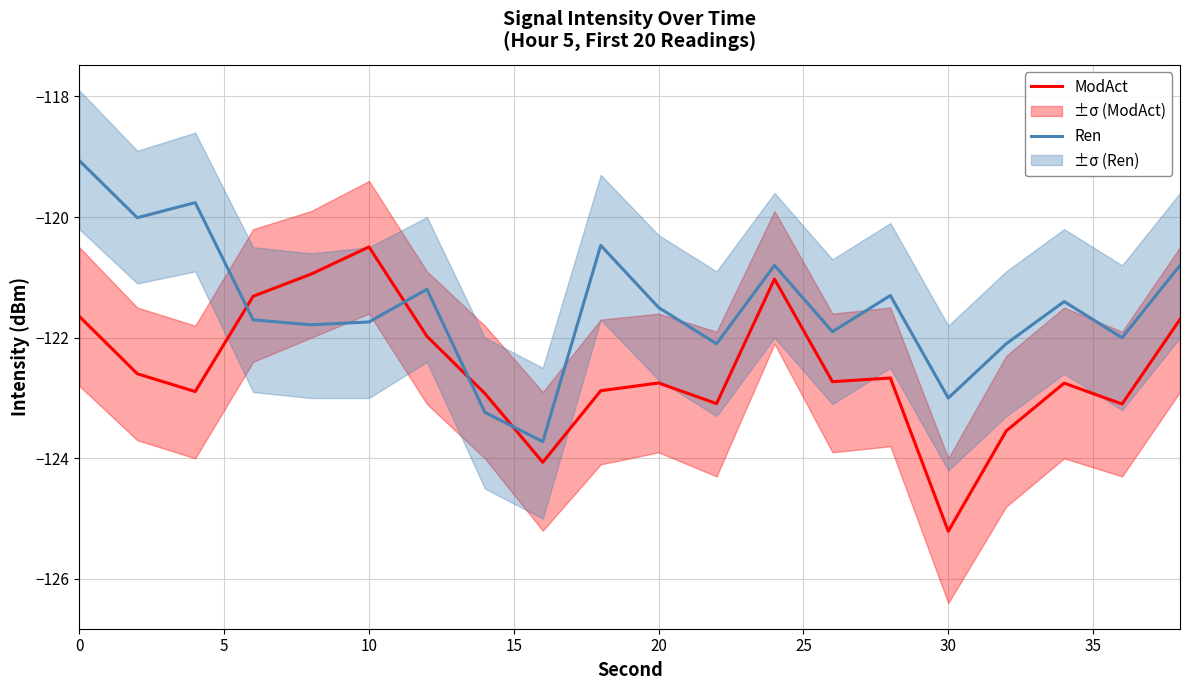

What is the minimum value for ModAct?

-125.2